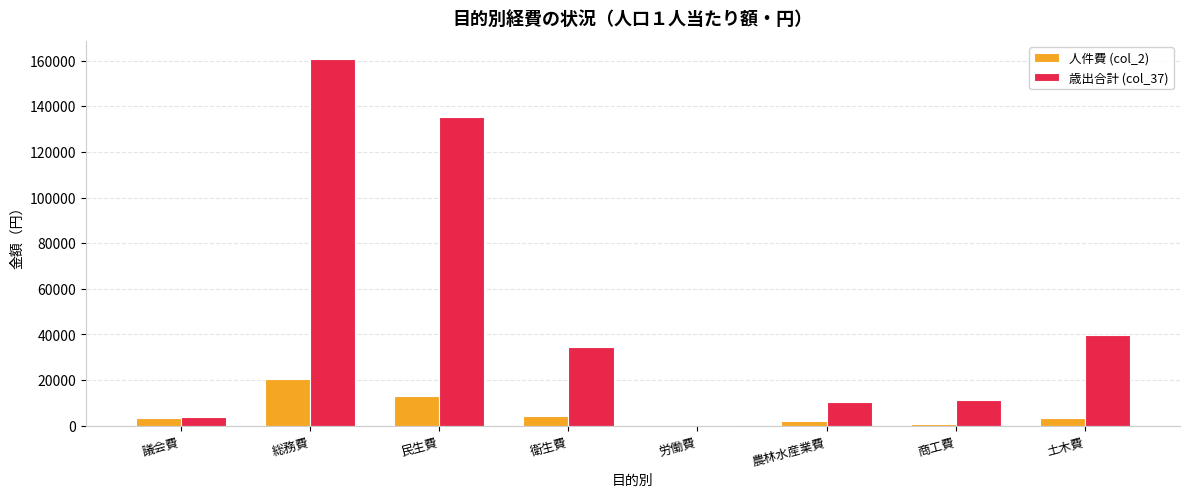

Which series changed the most between 民生費 and 衛生費?

歳出合計 (col_37)